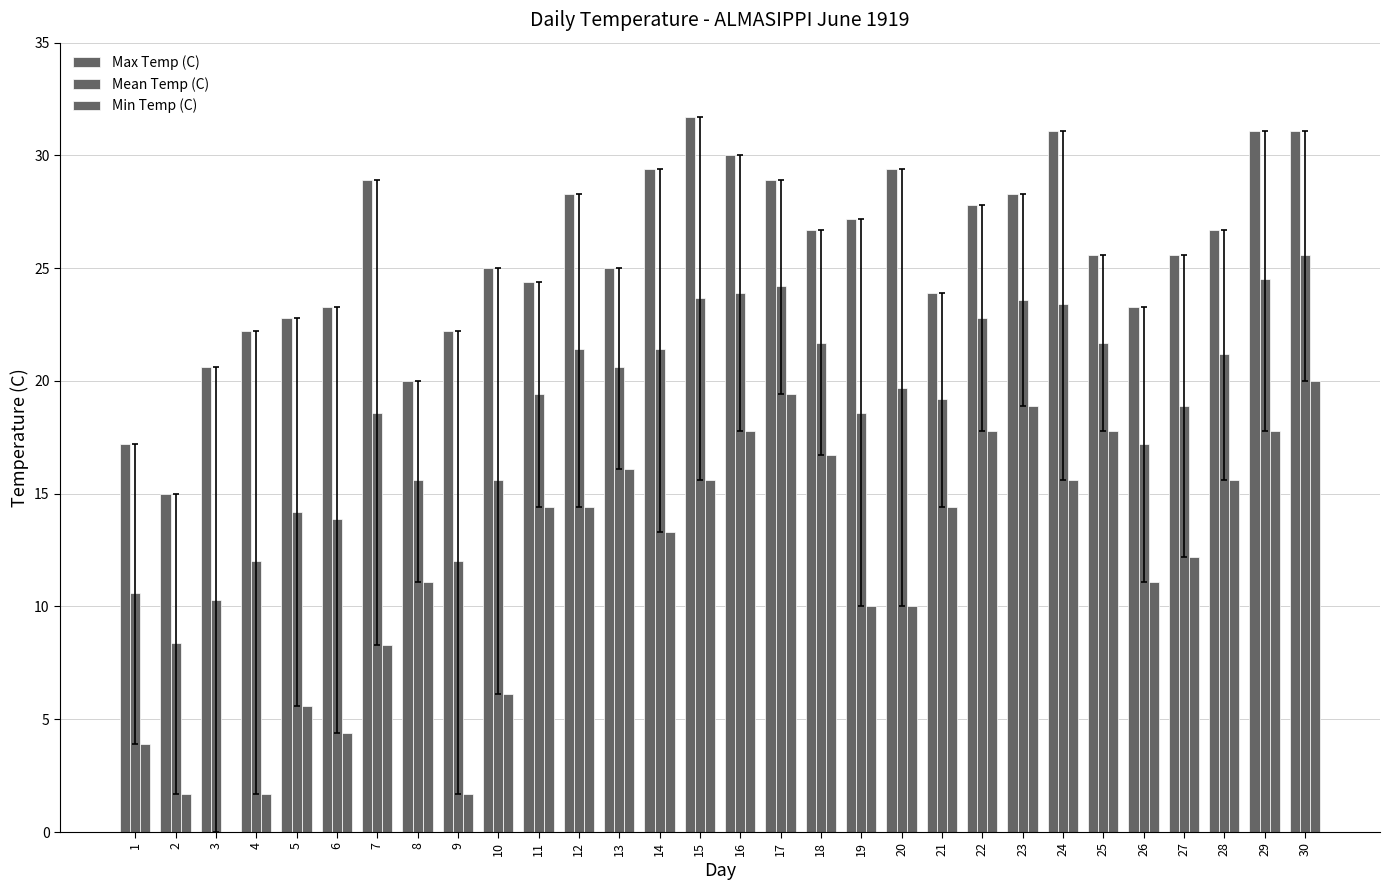

How many categories are shown in the chart?

30